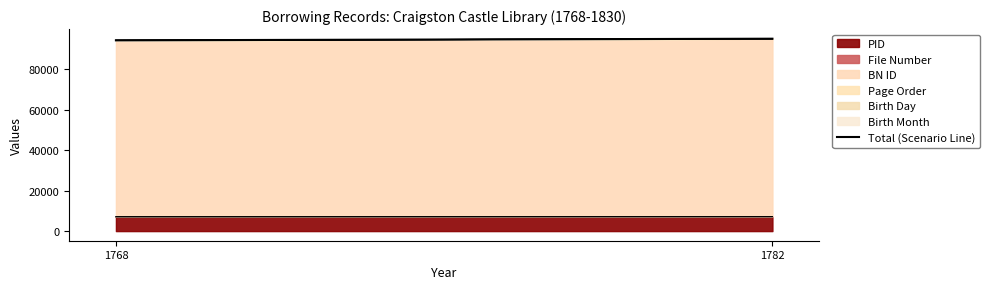

Which label corresponds to the smallest value in the chart?

1768